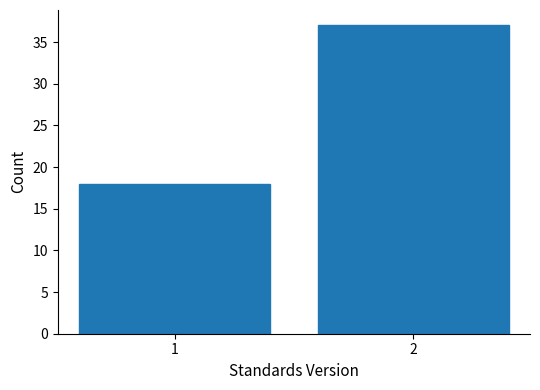

Reading left to right, extract all data points from this chart.

18	37